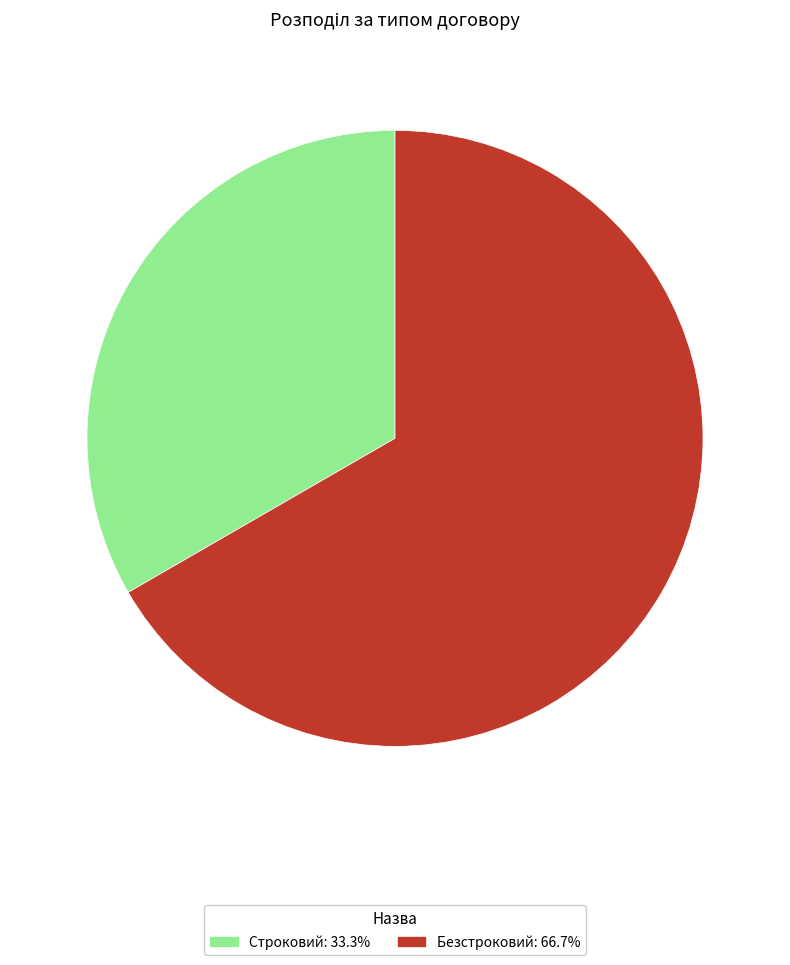

Combined, do Строковий and Безстроковий account for over 50%?

Yes